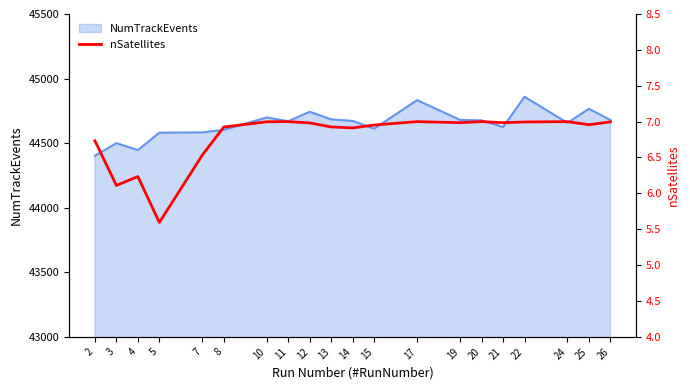

Between 26 and 15, which is larger?

26